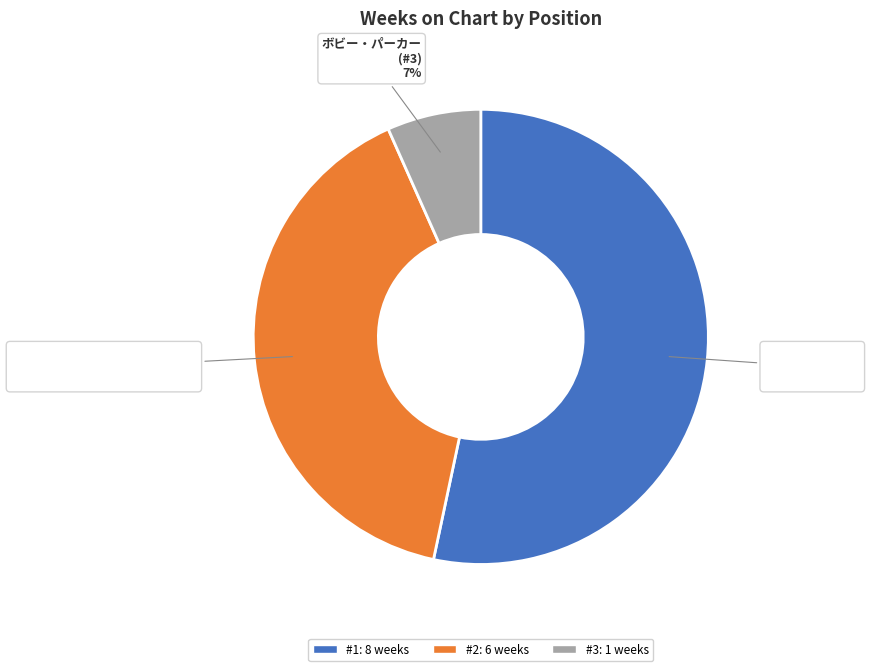

What is the largest slice in the pie chart?

#1: 8 weeks